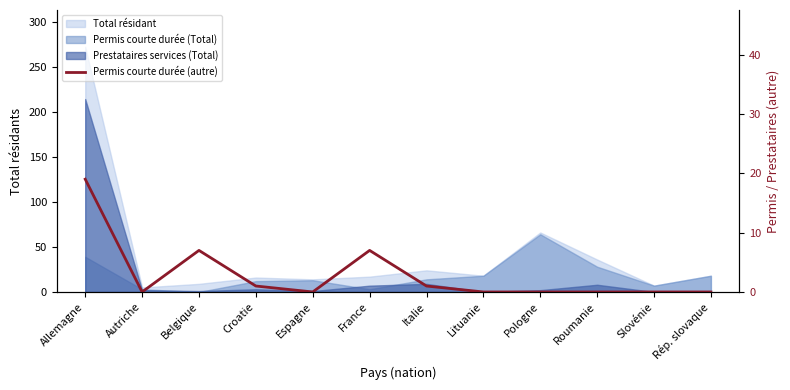

Does the chart have visible grid lines?

No